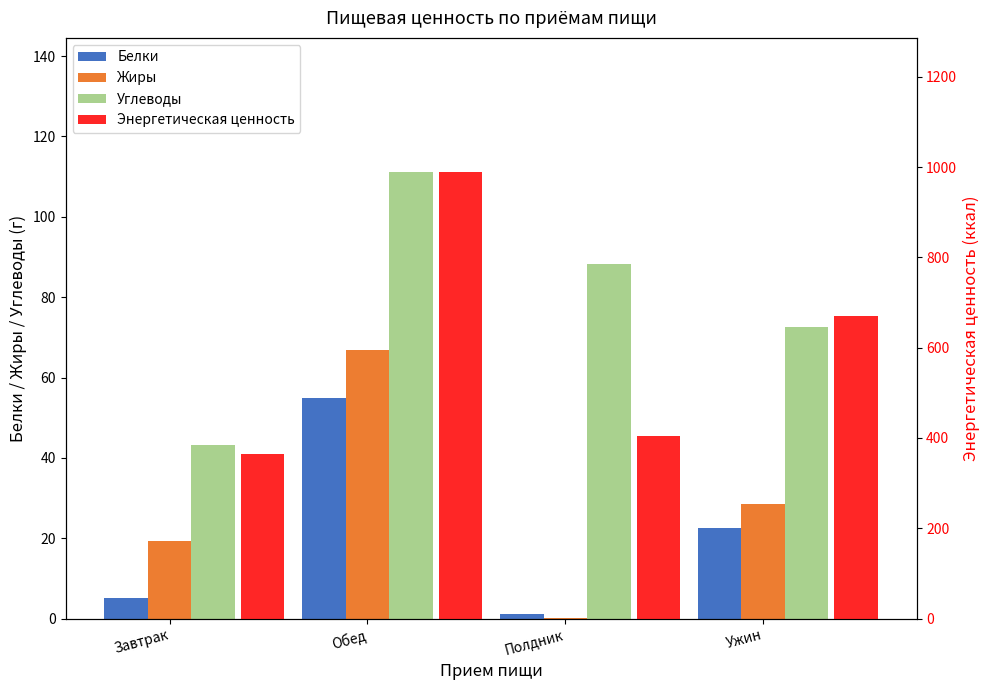

Is it true that Углеводы equals 43.3 at Завтрак?

True